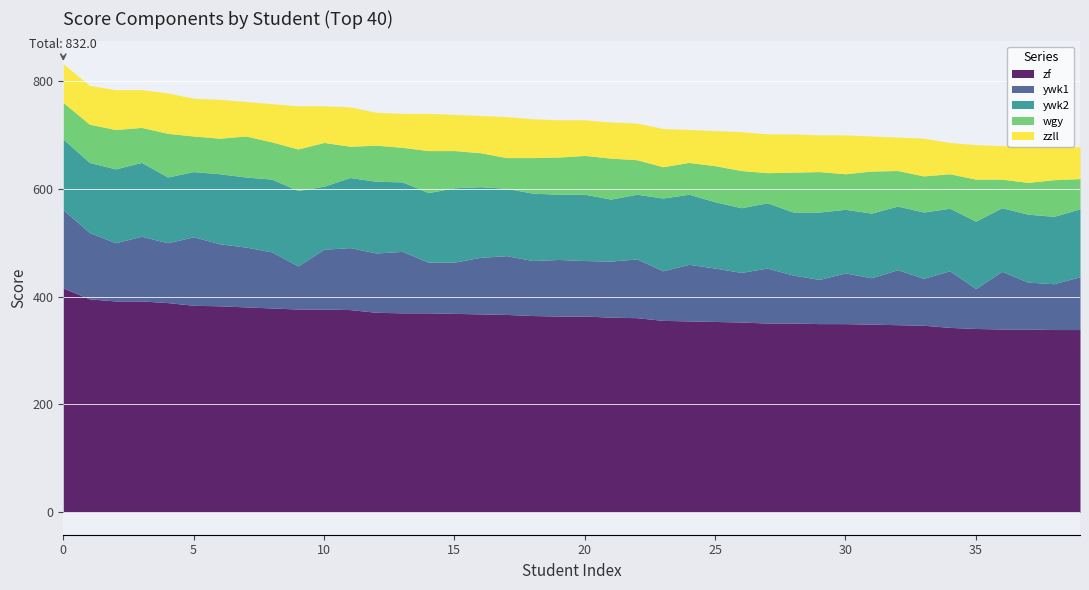

What is the sum of the ywk1 values at 14 and 27?

196